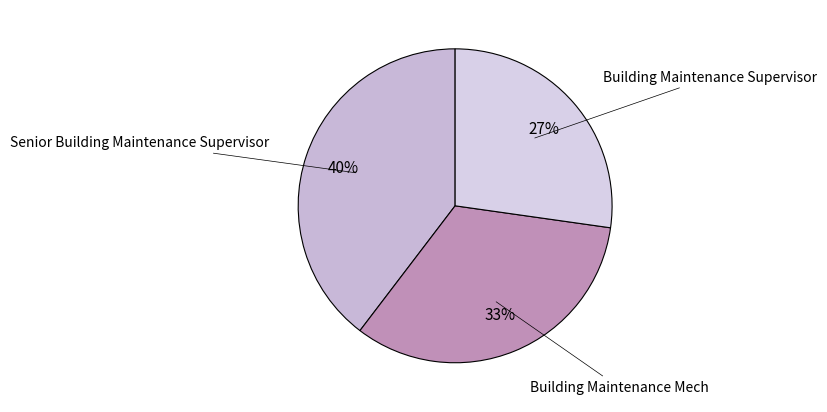

True or false: Building Maintenance Mech accounts for 33% of the total.

True